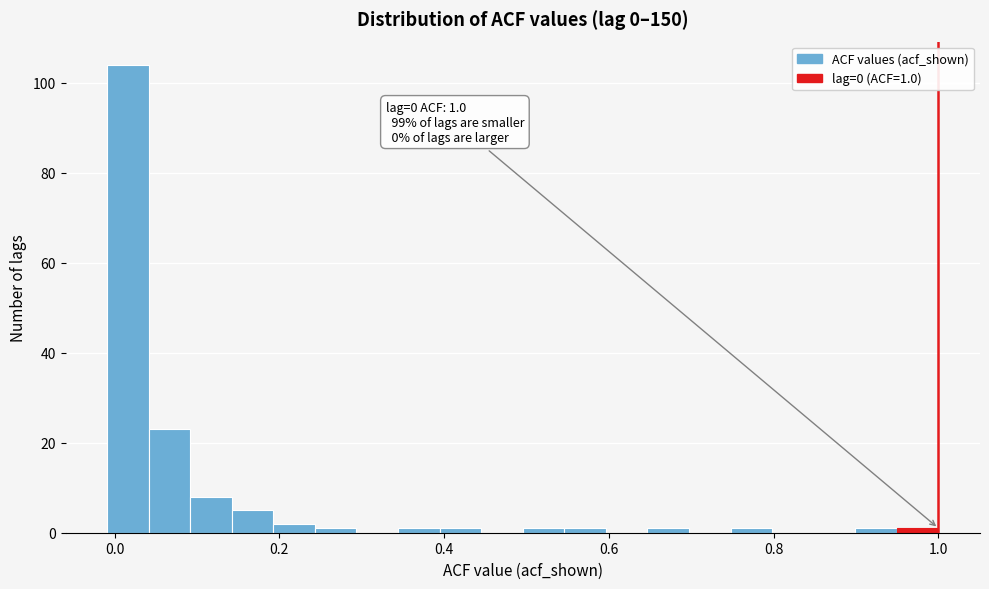

Around what value on the x-axis is the tallest bar? Give the approximate position of its centre, as read against the axis.

0.02